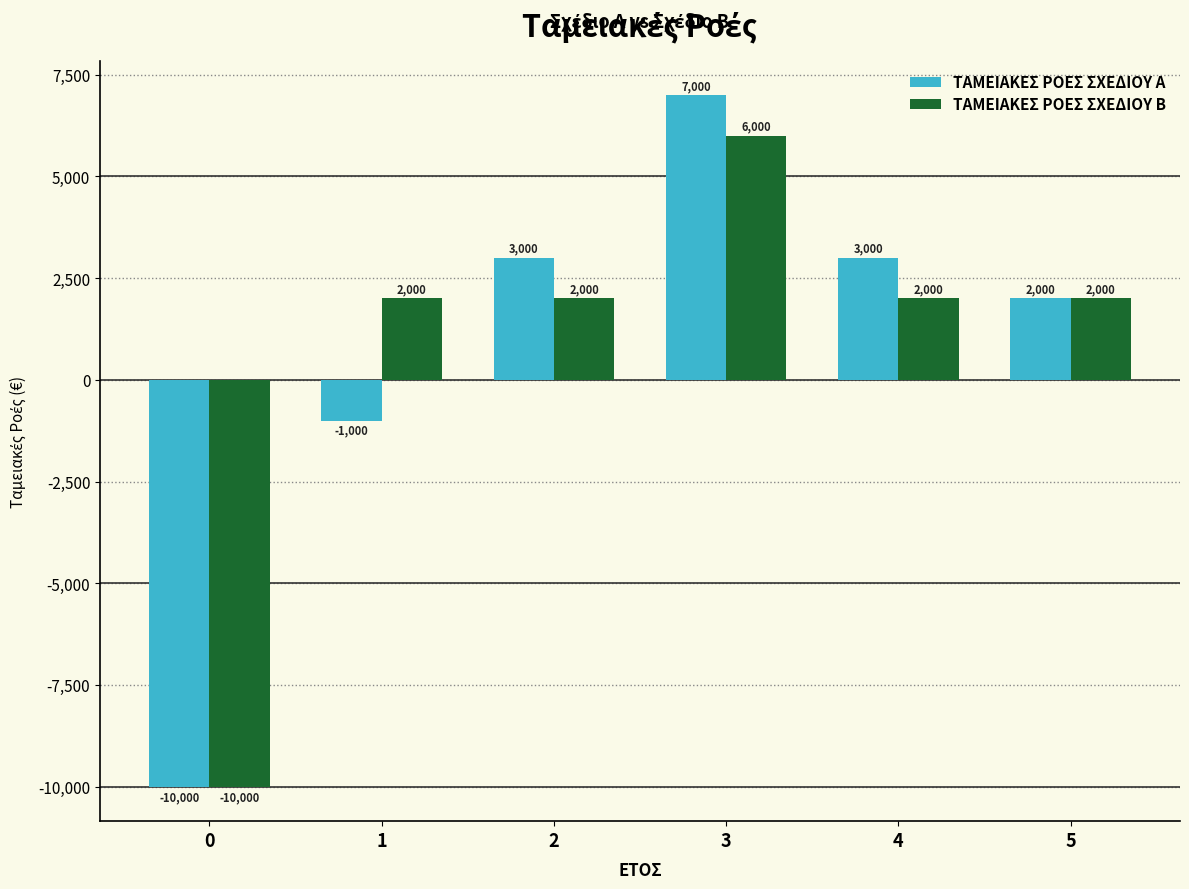

Reading left to right, list all the values displayed in this chart.

ΤΑΜΕΙΑΚΕΣ ΡΟΕΣ ΣΧΕΔΙΟΥ Α: 0=-10000	1=-1000	2=3000	3=7000	4=3000	5=2000
ΤΑΜΕΙΑΚΕΣ ΡΟΕΣ ΣΧΕΔΙΟΥ Β: 0=-10000	1=2000	2=2000	3=6000	4=2000	5=2000